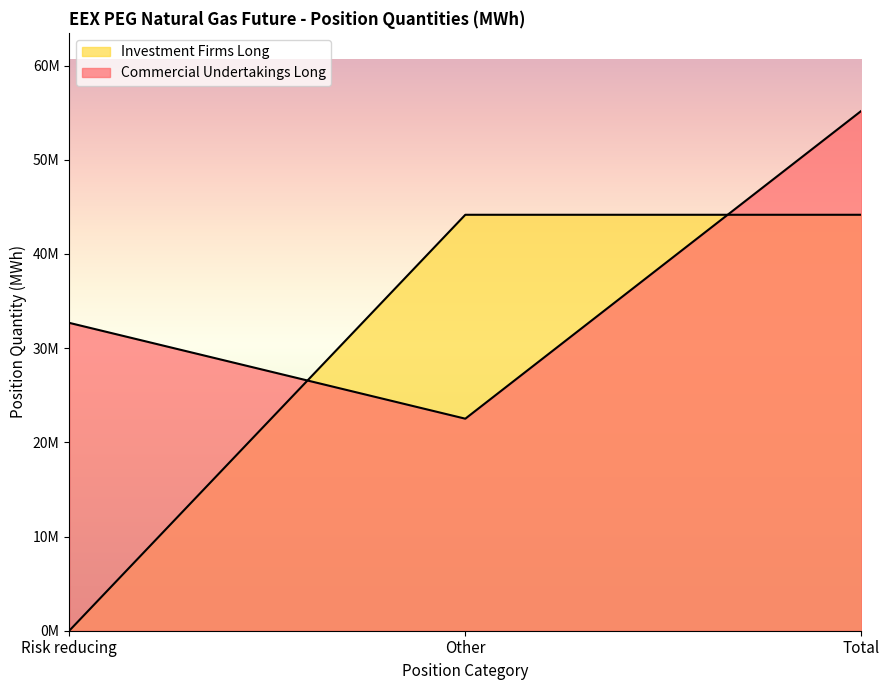

How many values in the Commercial Undertakings Long series exceed 32686274?

1